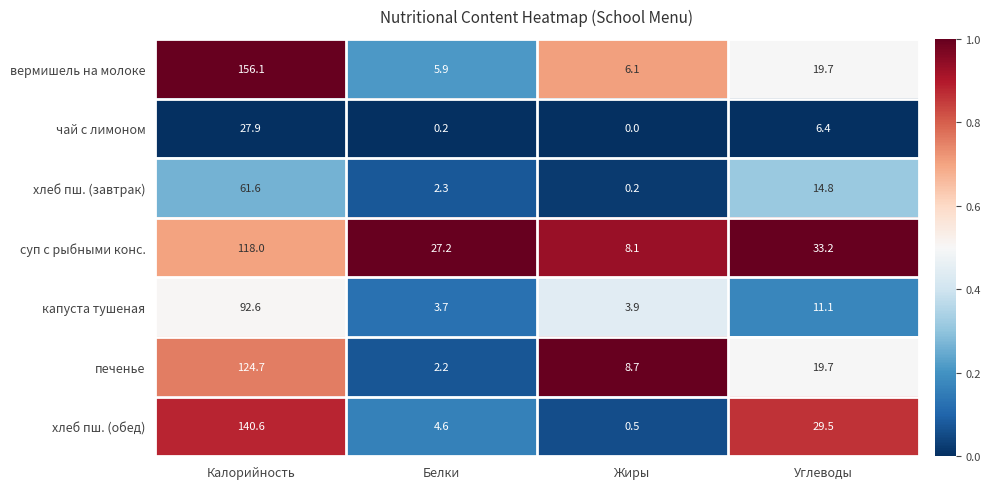

Is it true that вермишель на молоке equals 19.7 at Углеводы?

True